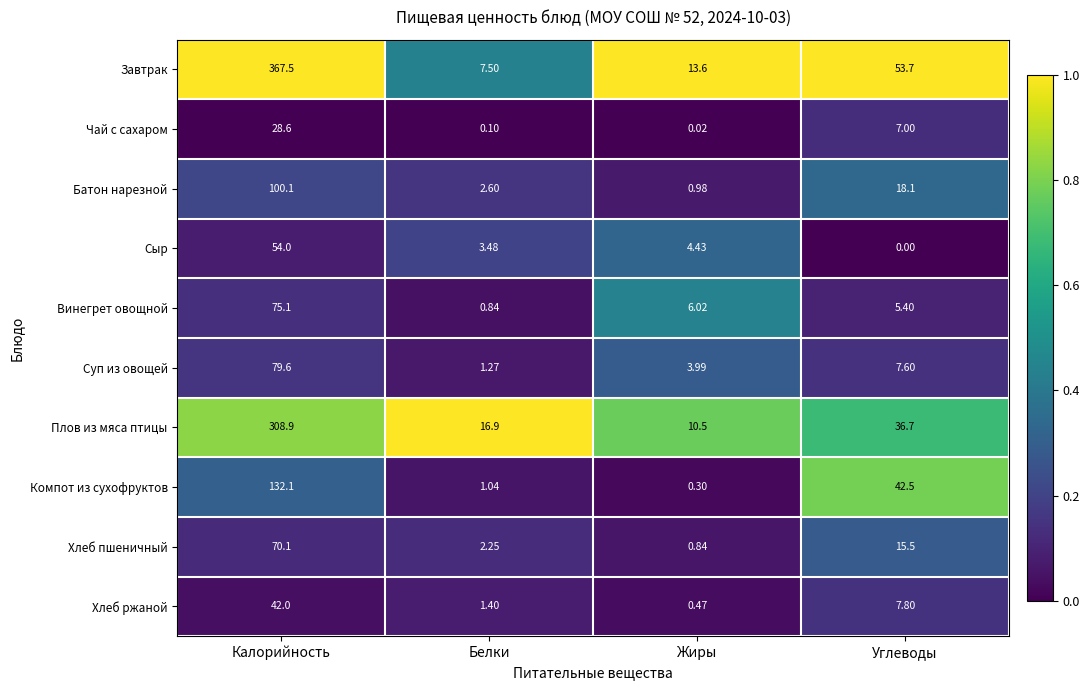

Rank the series by their maximum value, from lowest to highest.

Чай с сахаром, Хлеб ржаной, Сыр, Хлеб пшеничный, Винегрет овощной, Суп из овощей, Батон нарезной, Компот из сухофруктов, Плов из мяса птицы, Завтрак